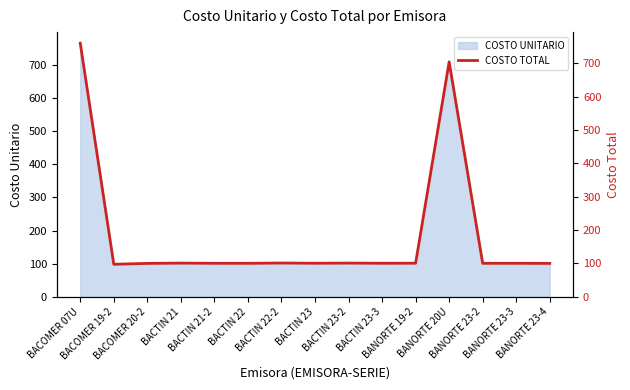

Where is the first local minimum?

BACOMER 19-2